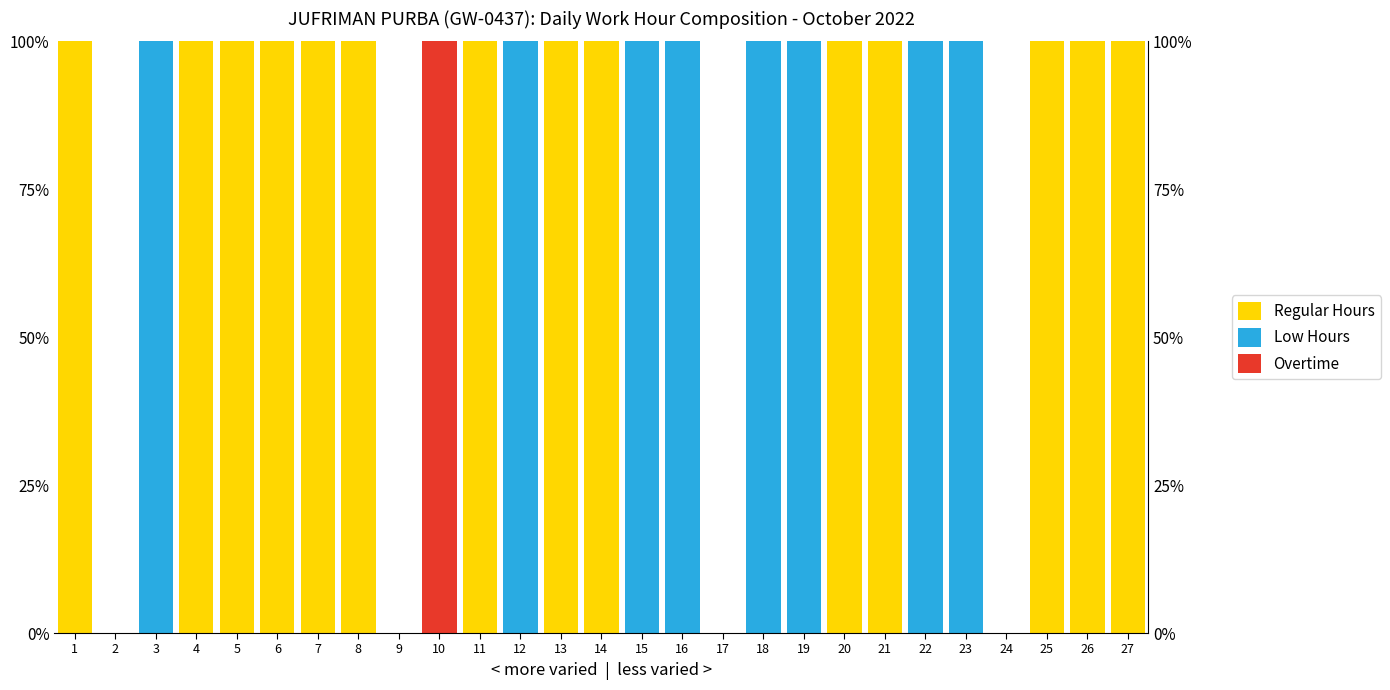

What is the greatest value displayed?

100